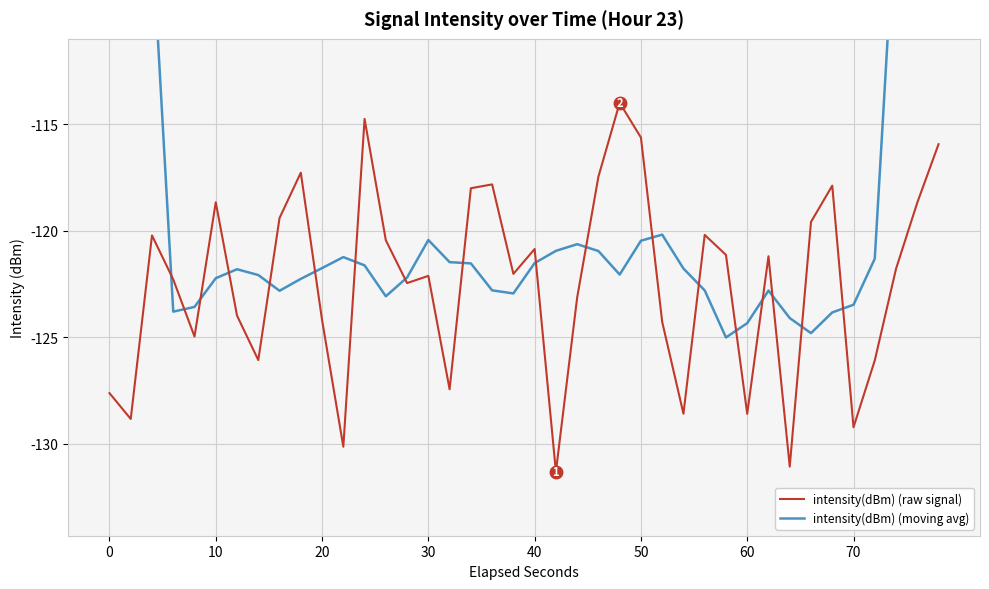

What is the lowest value of the intensity(dBm) (raw signal) series?

-131.3